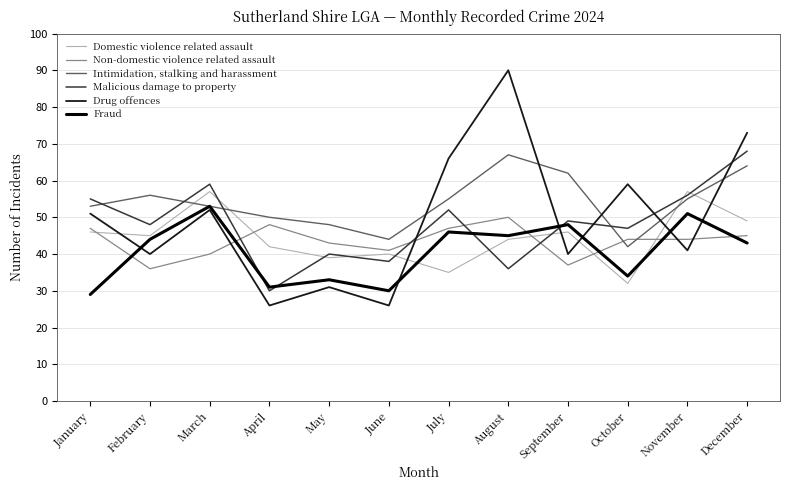

Reading left to right, extract all data points from this chart.

Domestic violence related assault: January=46	February=45	March=57	April=42	May=39	June=40	July=35	August=44	September=46	October=32	November=57	December=49
Non-domestic violence related assault: January=47	February=36	March=40	April=48	May=43	June=41	July=47	August=50	September=37	October=44	November=44	December=45
Intimidation, stalking and harassment: January=53	February=56	March=53	April=50	May=48	June=44	July=55	August=67	September=62	October=42	November=55	December=64
Malicious damage to property: January=55	February=48	March=59	April=30	May=40	June=38	July=52	August=36	September=49	October=47	November=56	December=68
Drug offences: January=51	February=40	March=52	April=26	May=31	June=26	July=66	August=90	September=40	October=59	November=41	December=73
Fraud: January=29	February=44	March=53	April=31	May=33	June=30	July=46	August=45	September=48	October=34	November=51	December=43